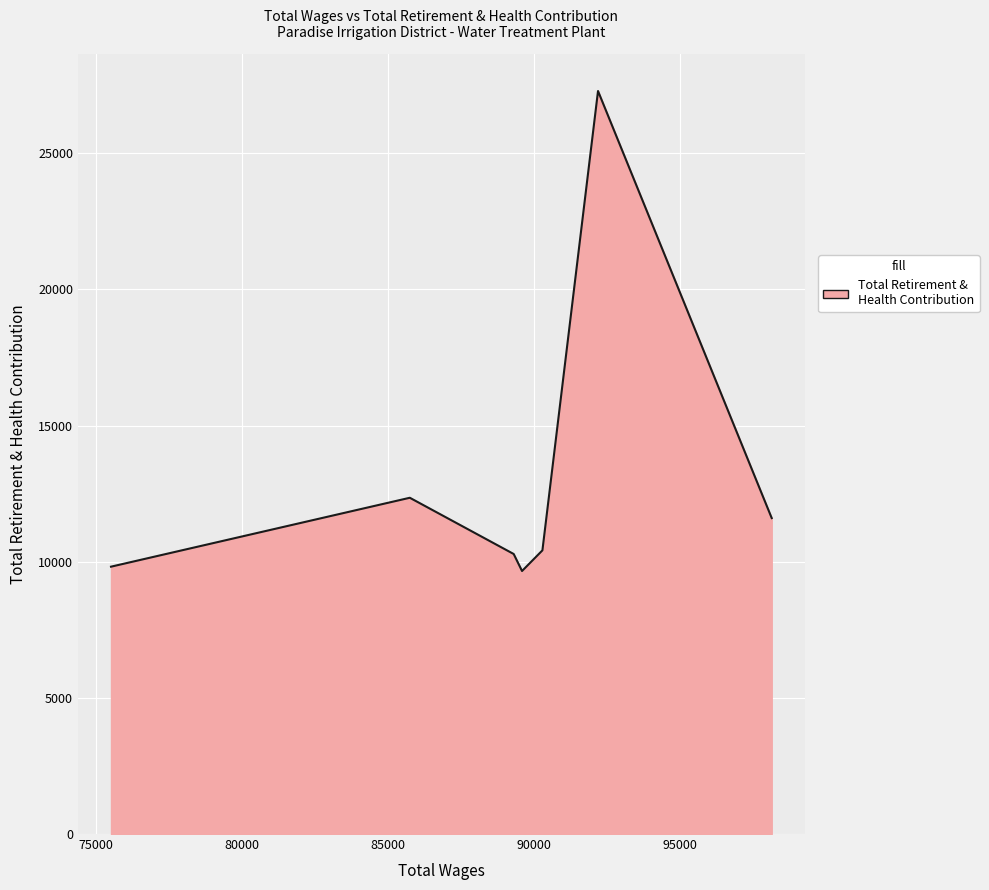

What is the maximum value shown in the chart?

27289